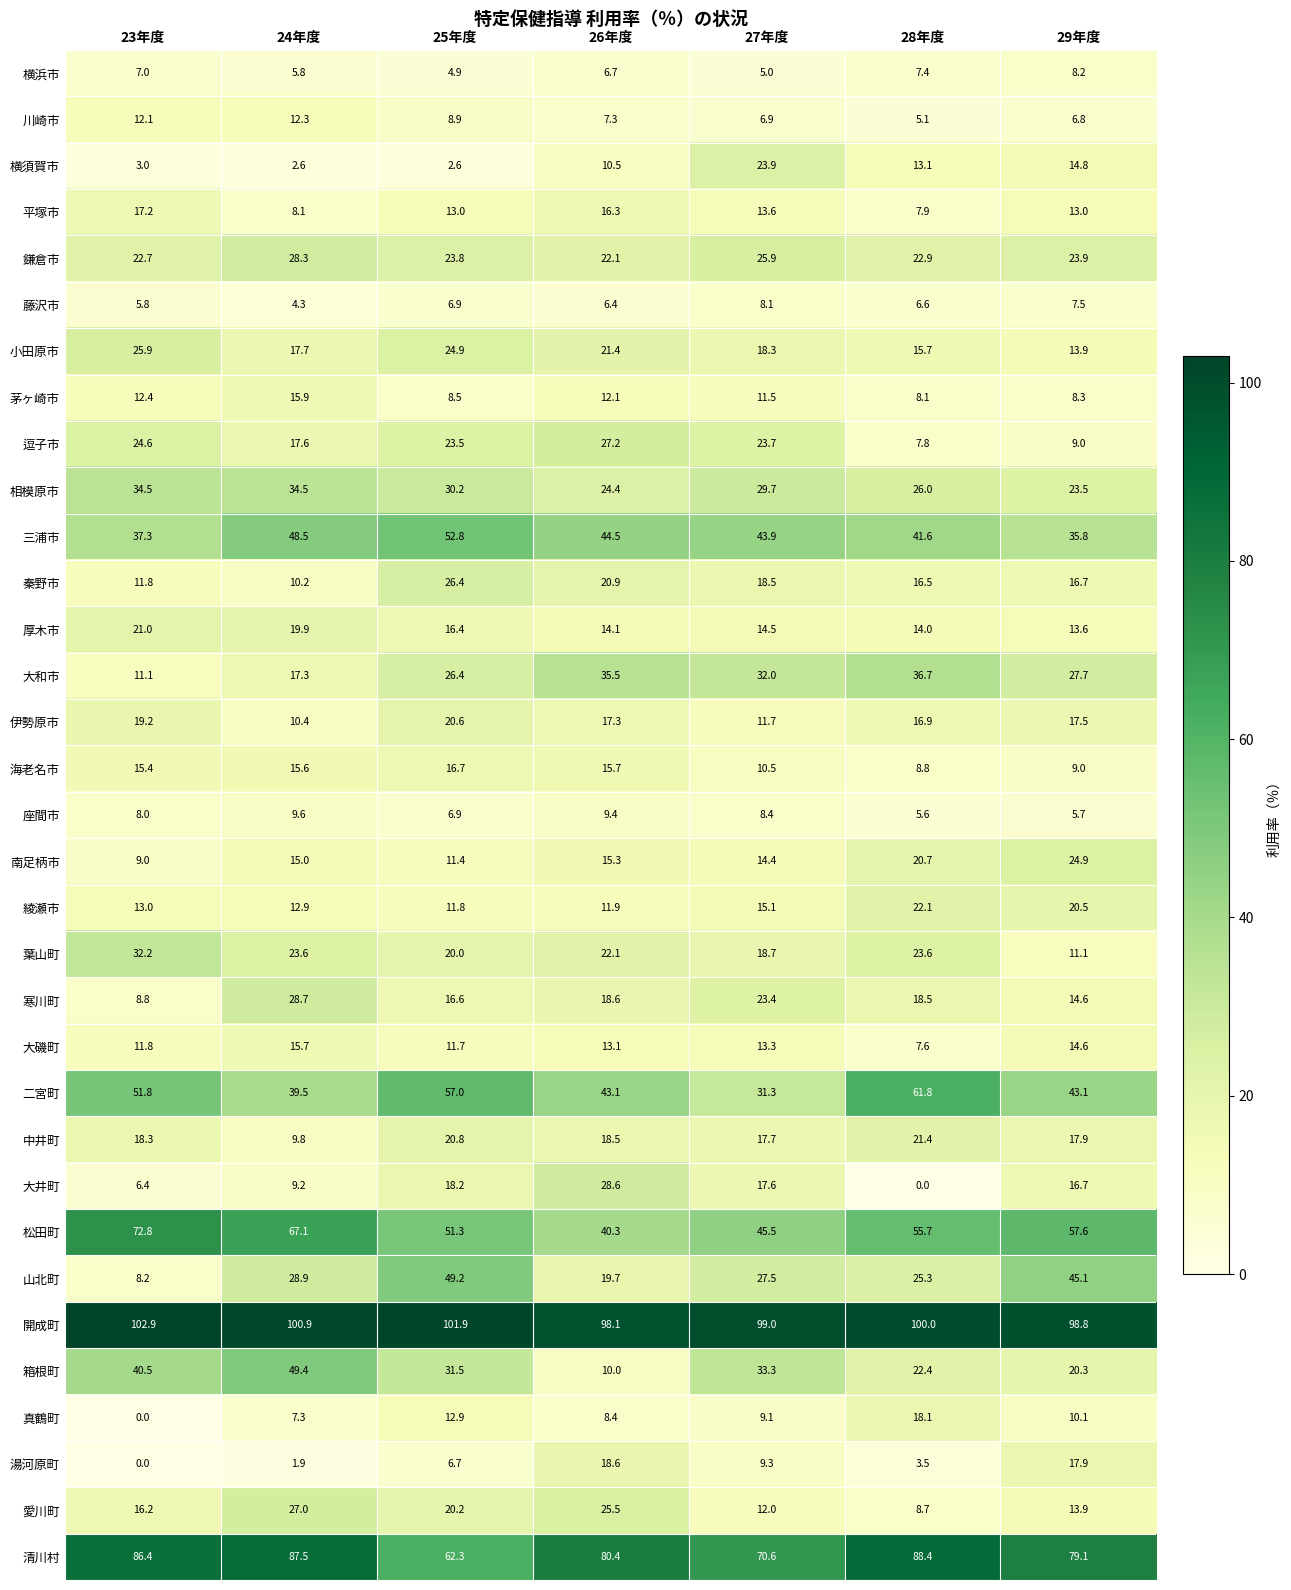

What is the lowest value of the 茅ヶ崎市 series?

8.1